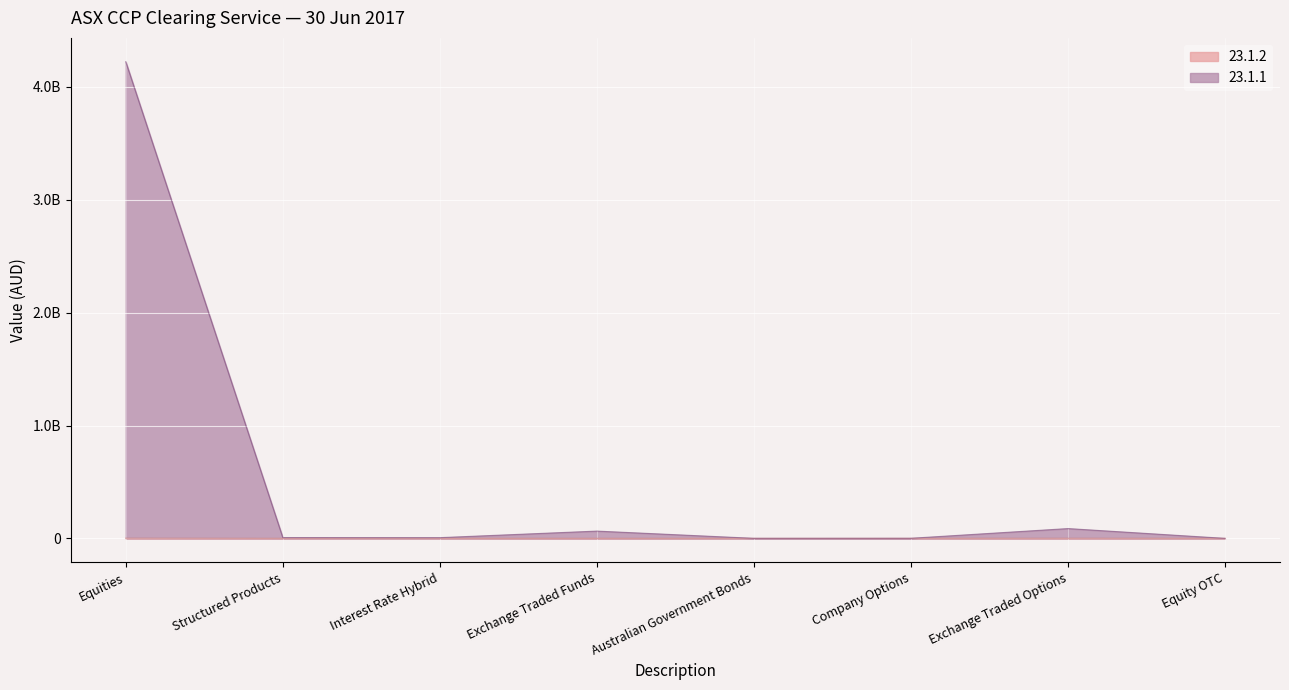

What position from the left is Equity OTC?

8